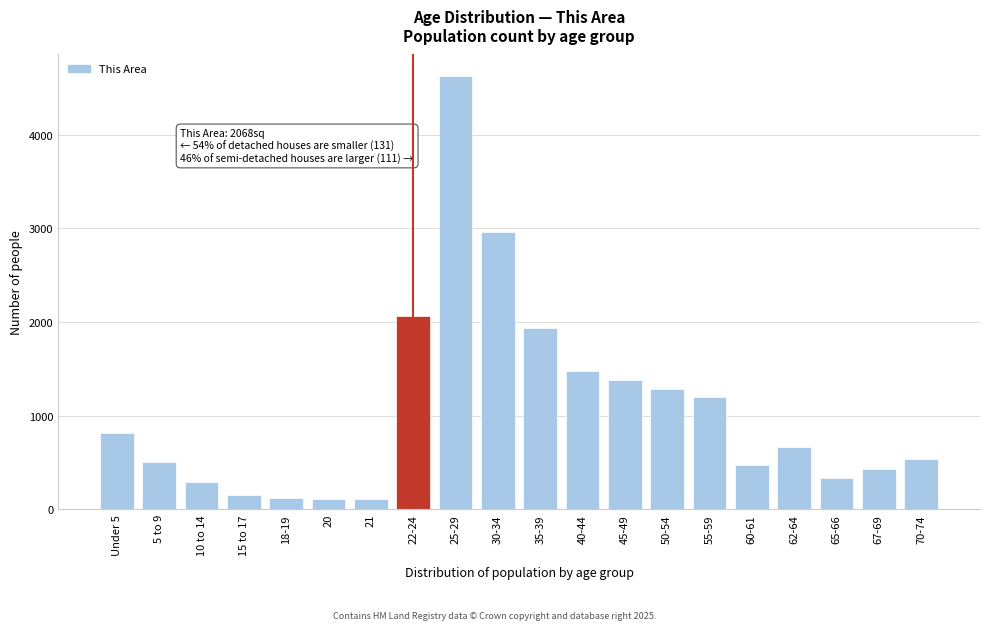

Between 15 to 17 and 62-64, which is larger?

62-64